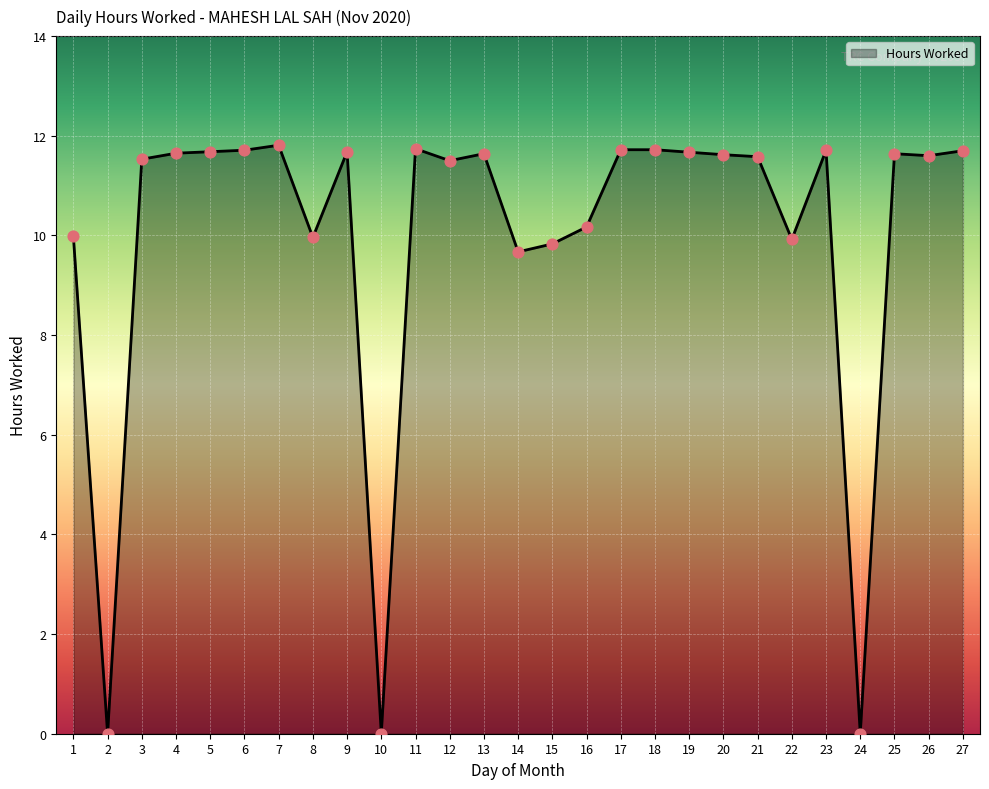

Between 14 and 22, which is larger?

22